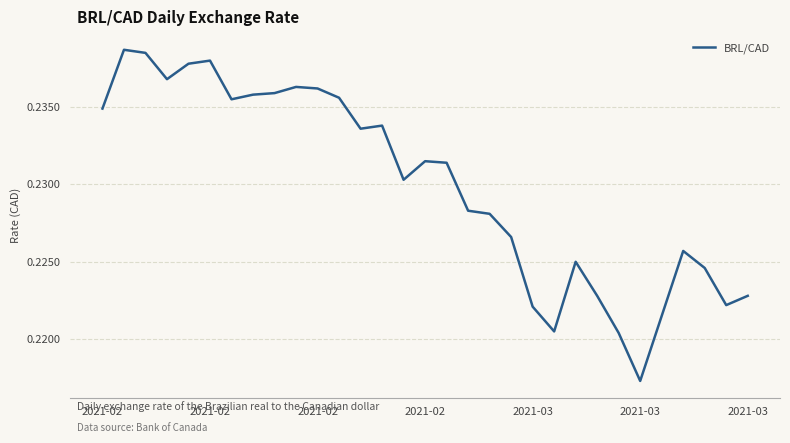

Which category has the lowest value across all series?

2021-03